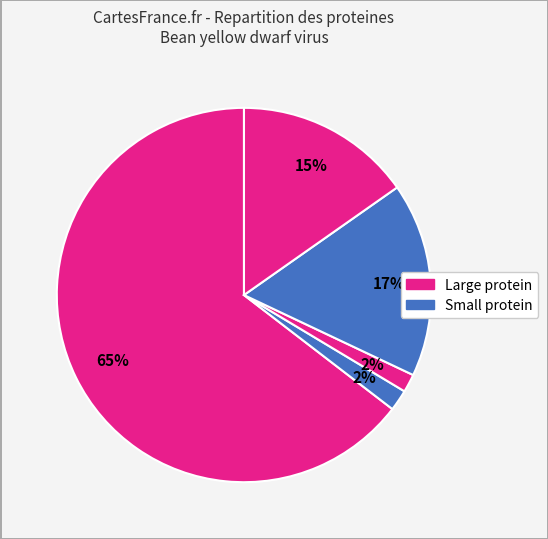

How many segments does this pie chart have?

5